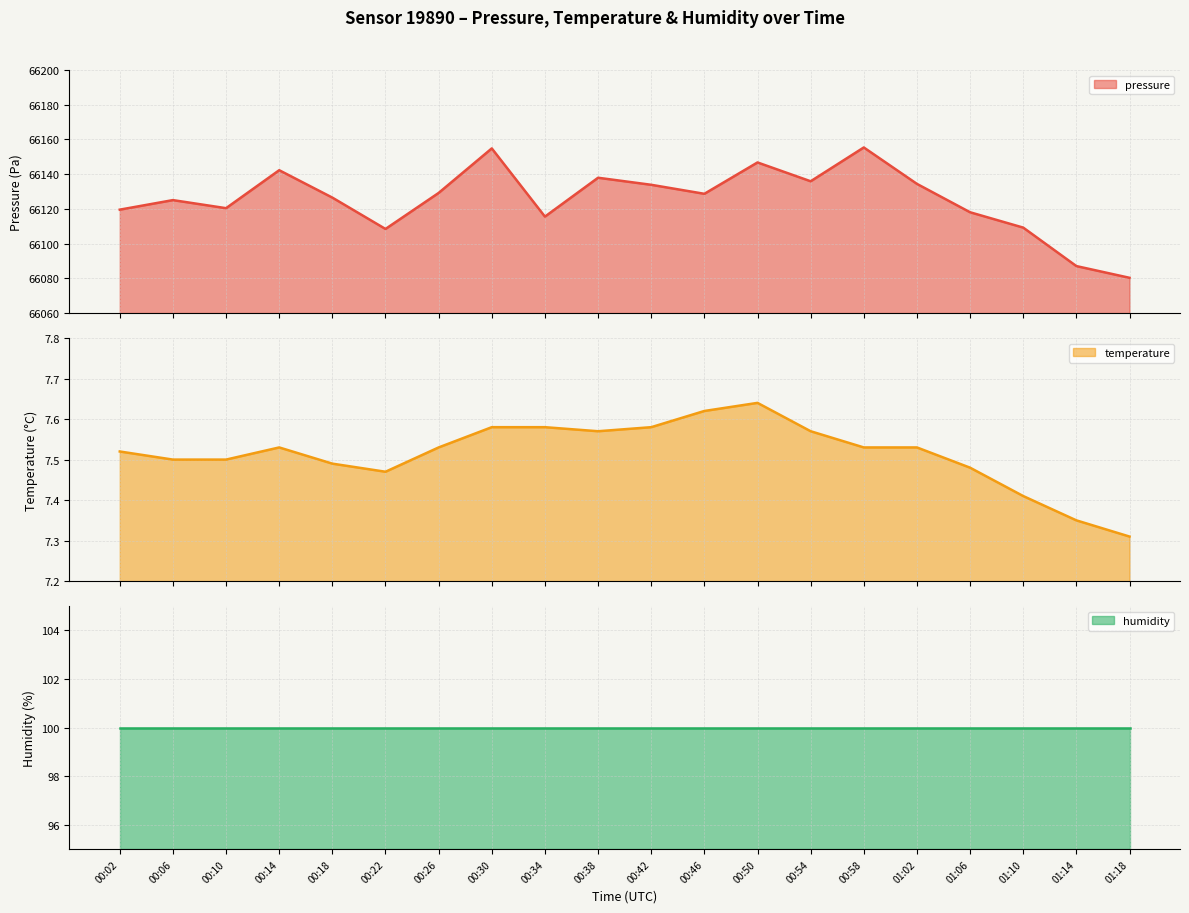

How many categories are shown in the chart?

20